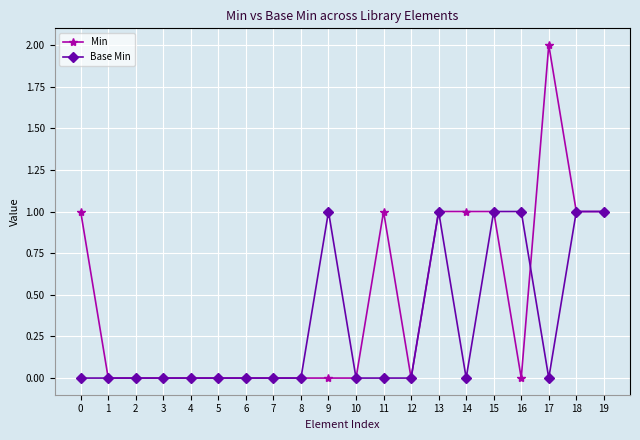

Which series has the largest range (max minus min)?

Min